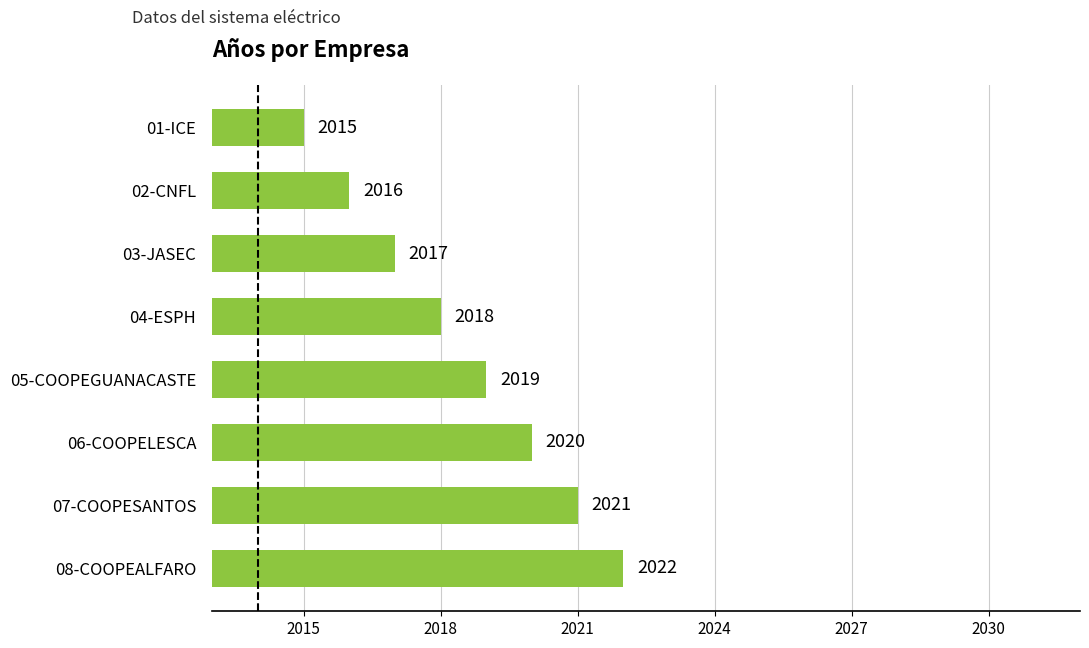

Reading bottom to top, extract all data points from this chart.

08-COOPEALFARO=2022	07-COOPESANTOS=2021	06-COOPELESCA=2020	05-COOPEGUANACASTE=2019	04-ESPH=2018	03-JASEC=2017	02-CNFL=2016	01-ICE=2015